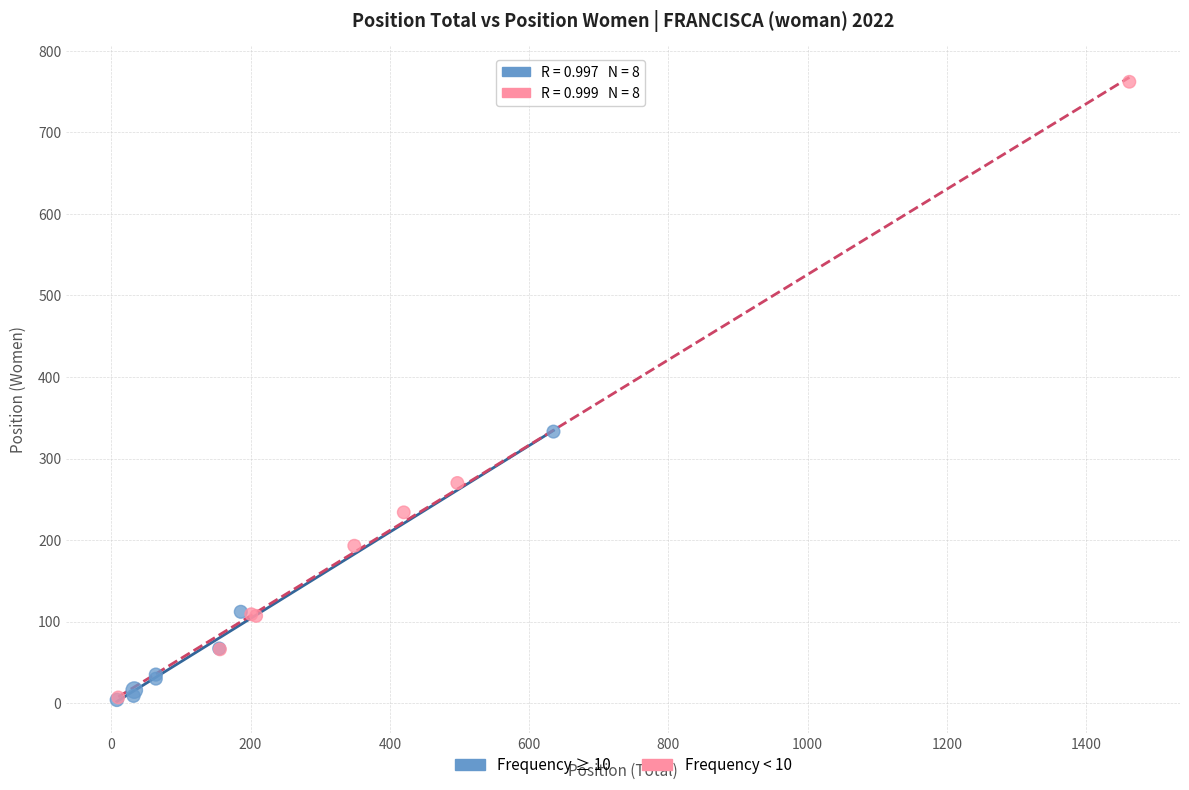

Which series reaches the maximum Y coordinate?

Frequency < 10